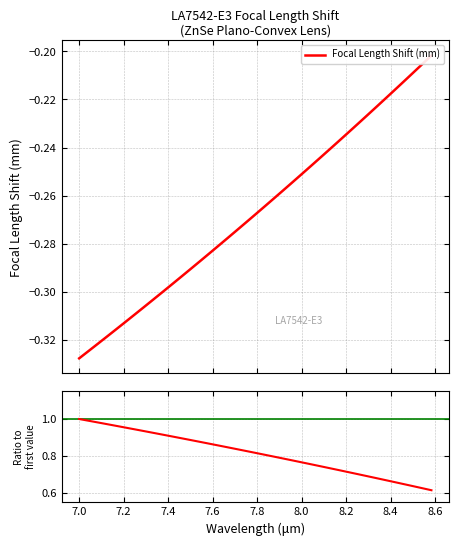

Reading left to right, what are all the values shown in this chart?

Focal Length Shift (mm): -0.3	-0.3	-0.3	-0.3	-0.3	-0.3	-0.3	-0.3	-0.3	-0.3	-0.3	-0.3	-0.3	-0.3	-0.3	-0.3	-0.3	-0.3	-0.3	-0.3	-0.3	-0.3	-0.3	-0.3	-0.3	-0.2	-0.2	-0.2	-0.2	-0.2	-0.2	-0.2	-0.2	-0.2	-0.2	-0.2	-0.2	-0.2	-0.2
Ratio to first value: 1.0	1.0	1.0	1.0	1.0	1.0	0.9	0.9	0.9	0.9	0.9	0.9	0.9	0.9	0.9	0.9	0.8	0.8	0.8	0.8	0.8	0.8	0.8	0.8	0.8	0.8	0.7	0.7	0.7	0.7	0.7	0.7	0.7	0.7	0.7	0.6	0.6	0.6	0.6